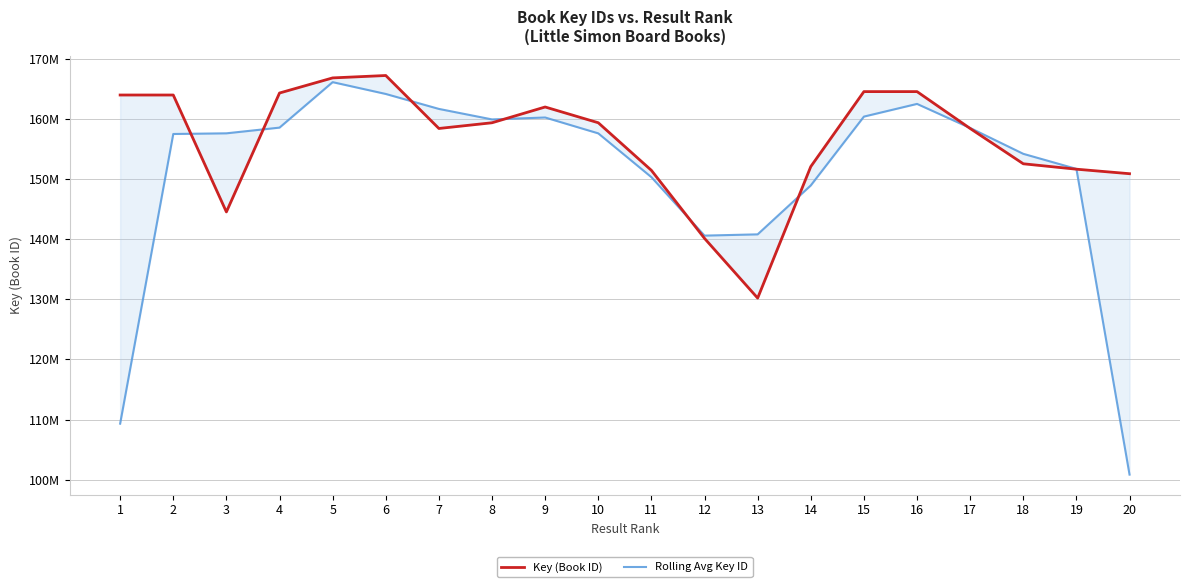

At which label does Rolling Avg Key ID reach its minimum?

20